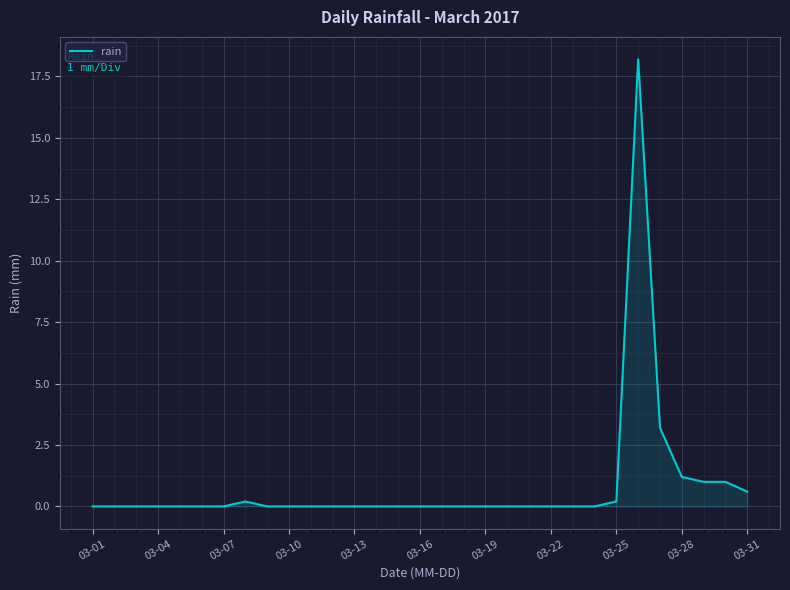

Reading right to left, extract all data points from this chart.

0.6	1.0	1.0	1.2	3.2	18.2	0.2	0.0	0.0	0.0	0.0	0.0	0.0	0.0	0.0	0.0	0.0	0.0	0.0	0.0	0.0	0.0	0.0	0.2	0.0	0.0	0.0	0.0	0.0	0.0	0.0